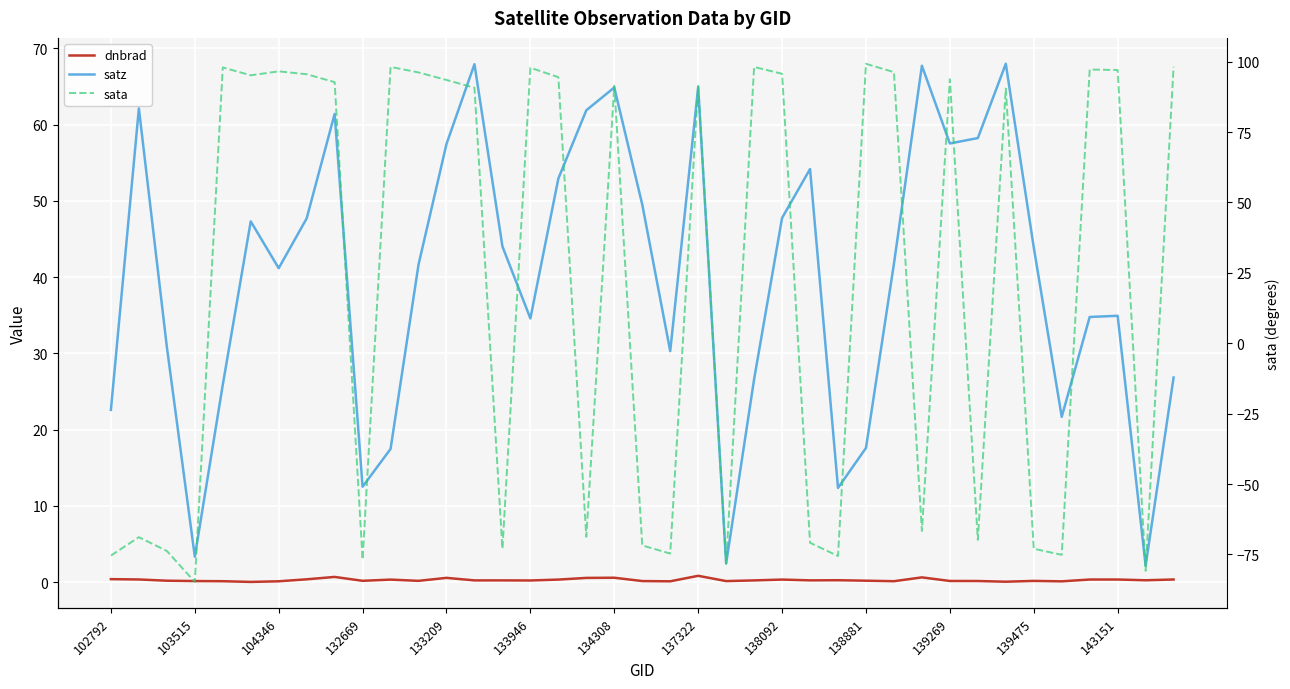

At how many categories does at least one series exceed 71?

22